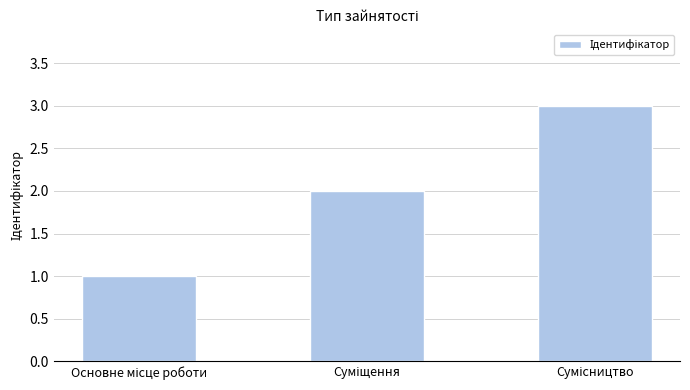

What is the sum of all values?

6